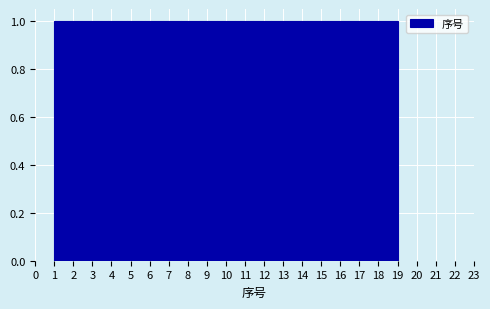

What is the height of the bar covering 8.6 to 9.5 on the x-axis? Neither the bar edges nor the heights are printed on the chart, so give them approximately, as read against the axes.

1